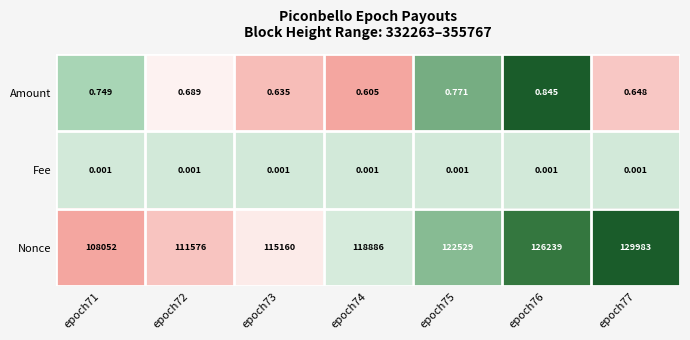

Rank the series by their maximum value, from lowest to highest.

Fee, Amount, Nonce